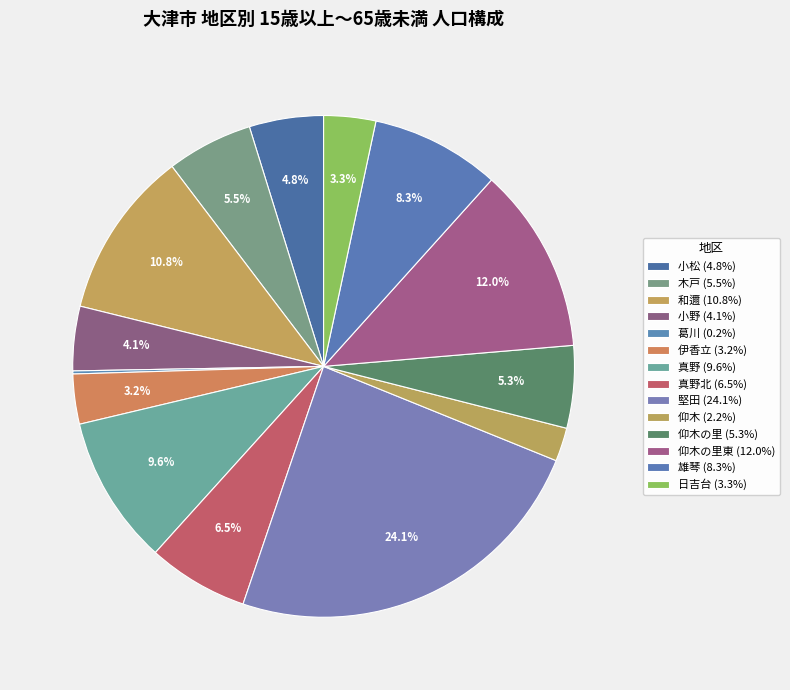

What is the smallest slice in the pie chart?

葛川